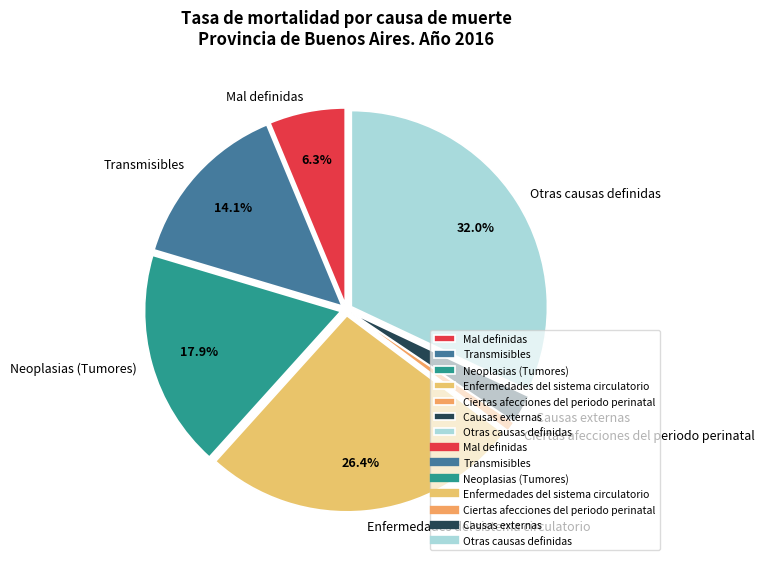

Which has a higher value, Transmisibles or Causas externas?

Transmisibles